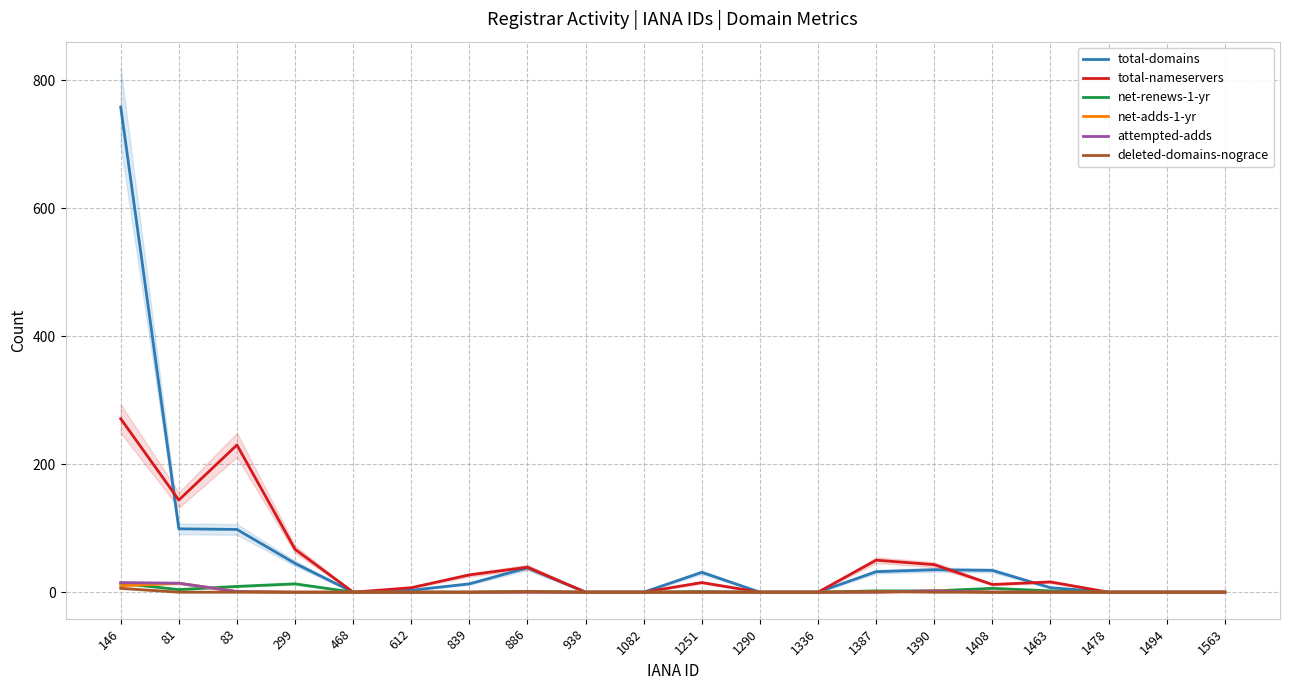

What is the label of the 12th point from the left?

1290